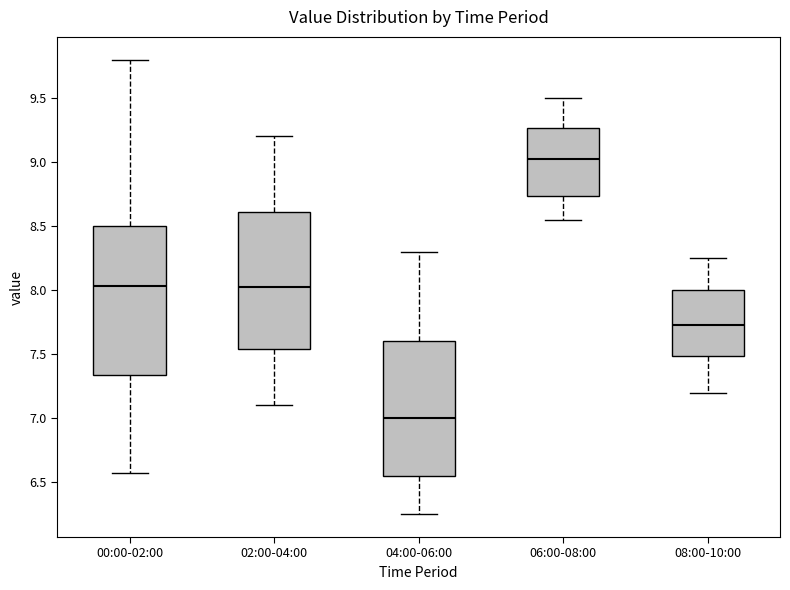

Reading left to right, transcribe this box plot: for each box, give where its median line is, the range the box spans, and where its two whiskers end, as read against the y-axis. The values are not printed on the chart, so give them approximately, as read against the axis.

00:00-02:00: median 8.05, box 7.35 to 8.50, whiskers 6.55 to 9.80
02:00-04:00: median 8.05, box 7.55 to 8.60, whiskers 7.10 to 9.20
04:00-06:00: median 7.00, box 6.55 to 7.60, whiskers 6.25 to 8.30
06:00-08:00: median 9.05, box 8.75 to 9.25, whiskers 8.55 to 9.50
08:00-10:00: median 7.75, box 7.50 to 8.00, whiskers 7.20 to 8.25